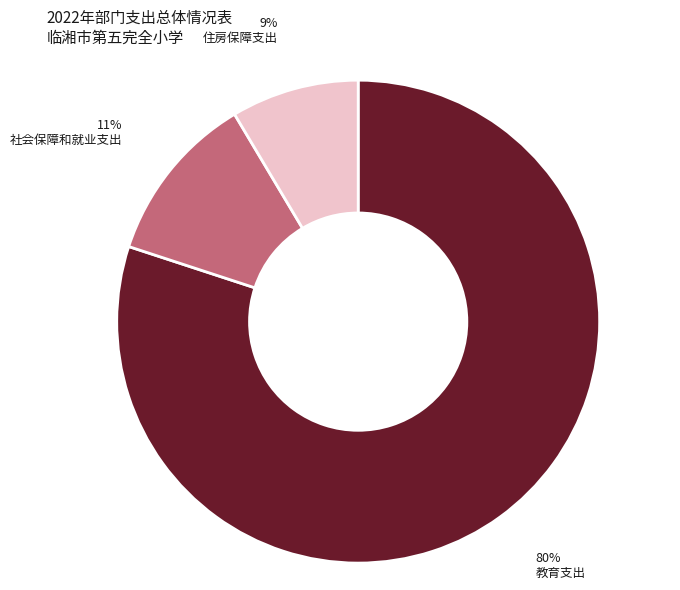

What is the largest slice in the pie chart?

教育支出